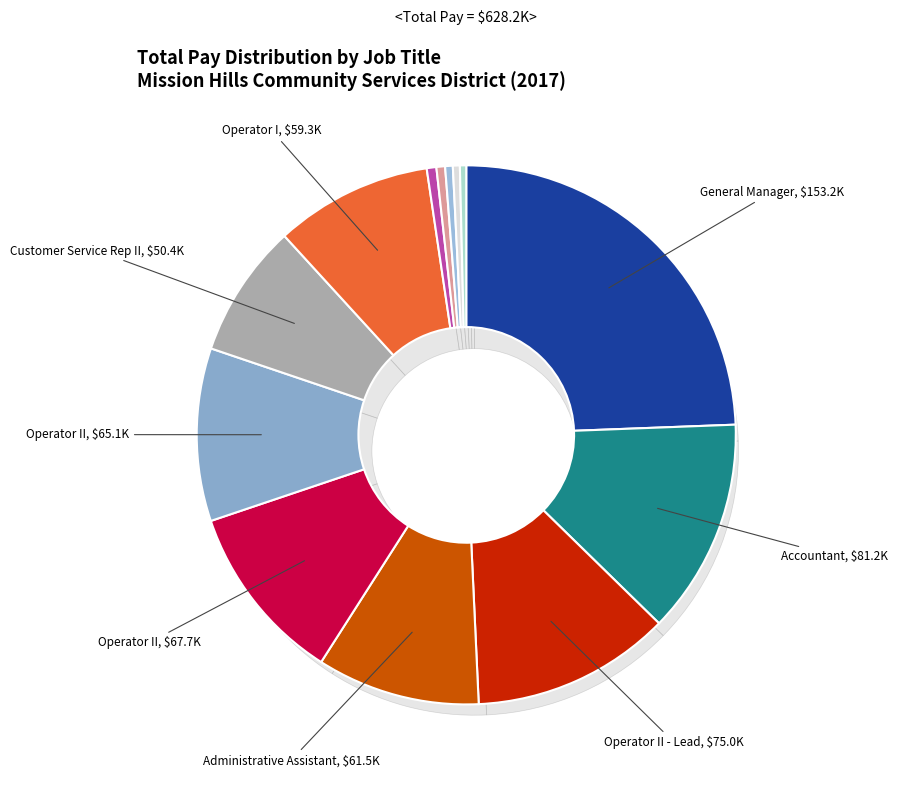

The Director (Fasold) slice represents 0% of the pie. True or false?

True